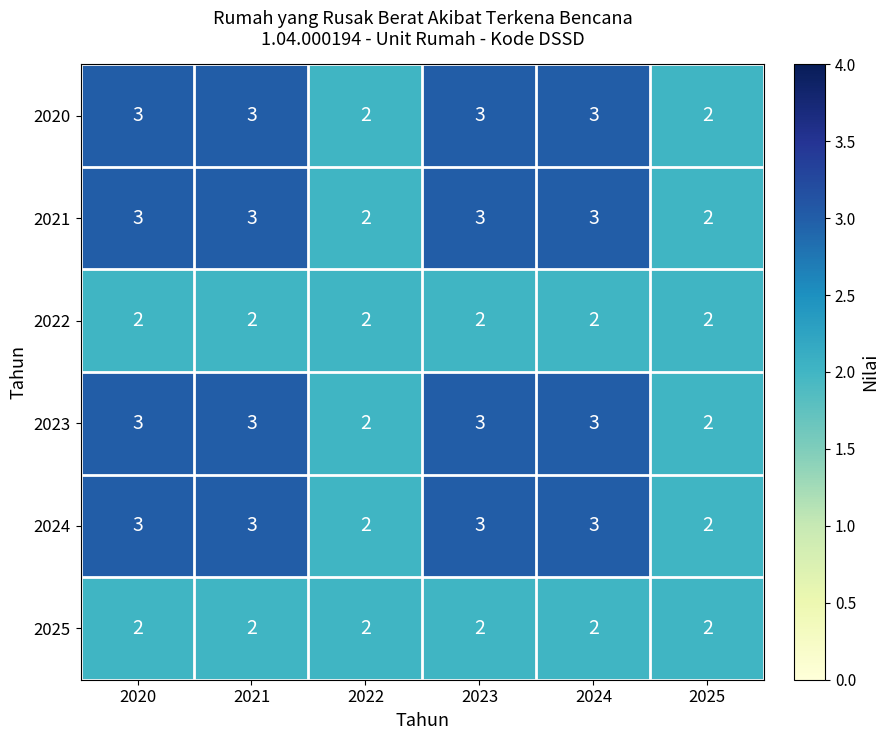

What is the greatest value displayed?

3